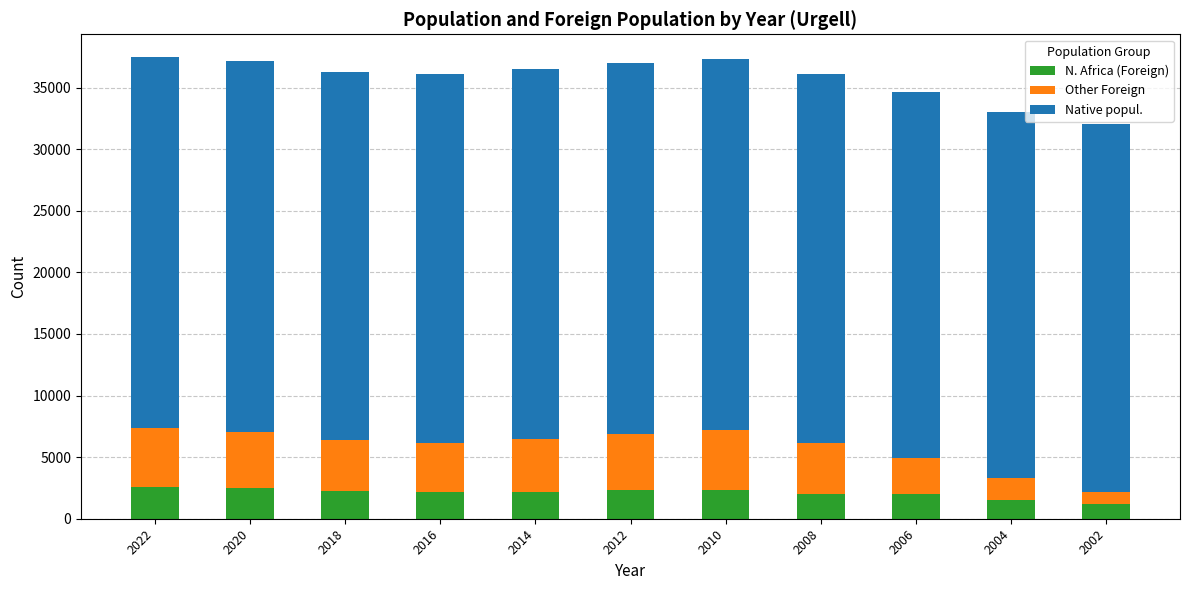

What is the maximum value for N. Africa (Foreign)?

2614